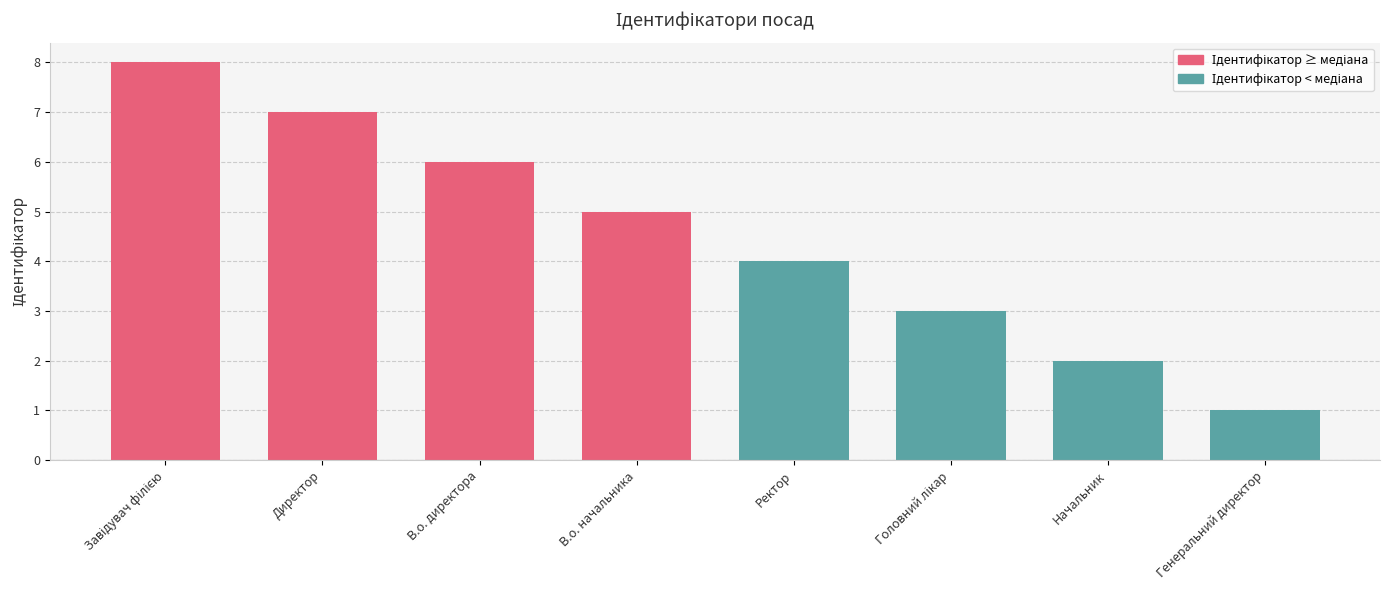

Does the chart contain any negative values?

No